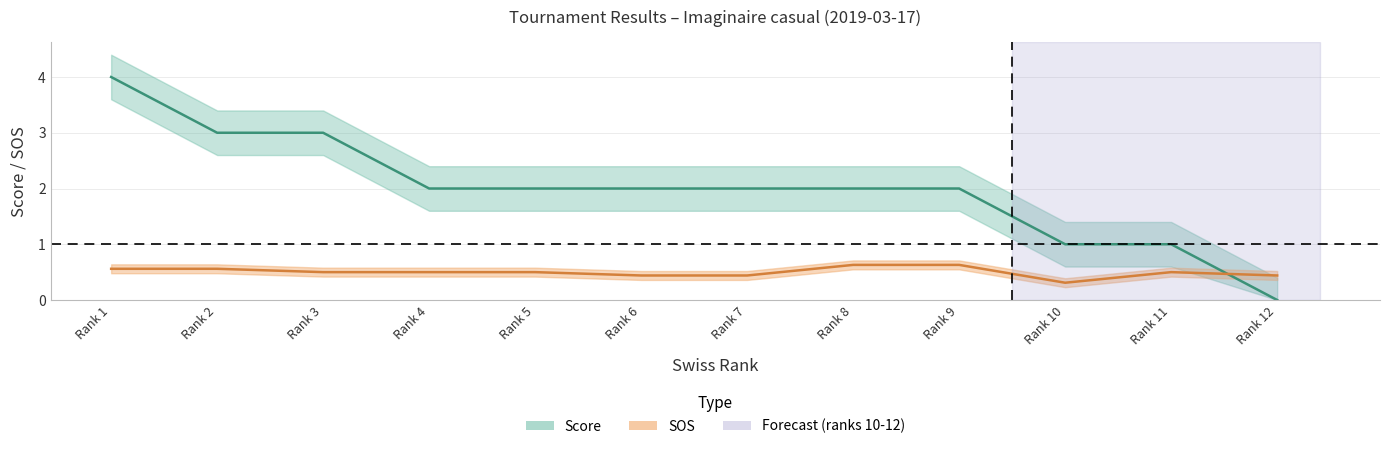

How many values in Score are above zero?

11